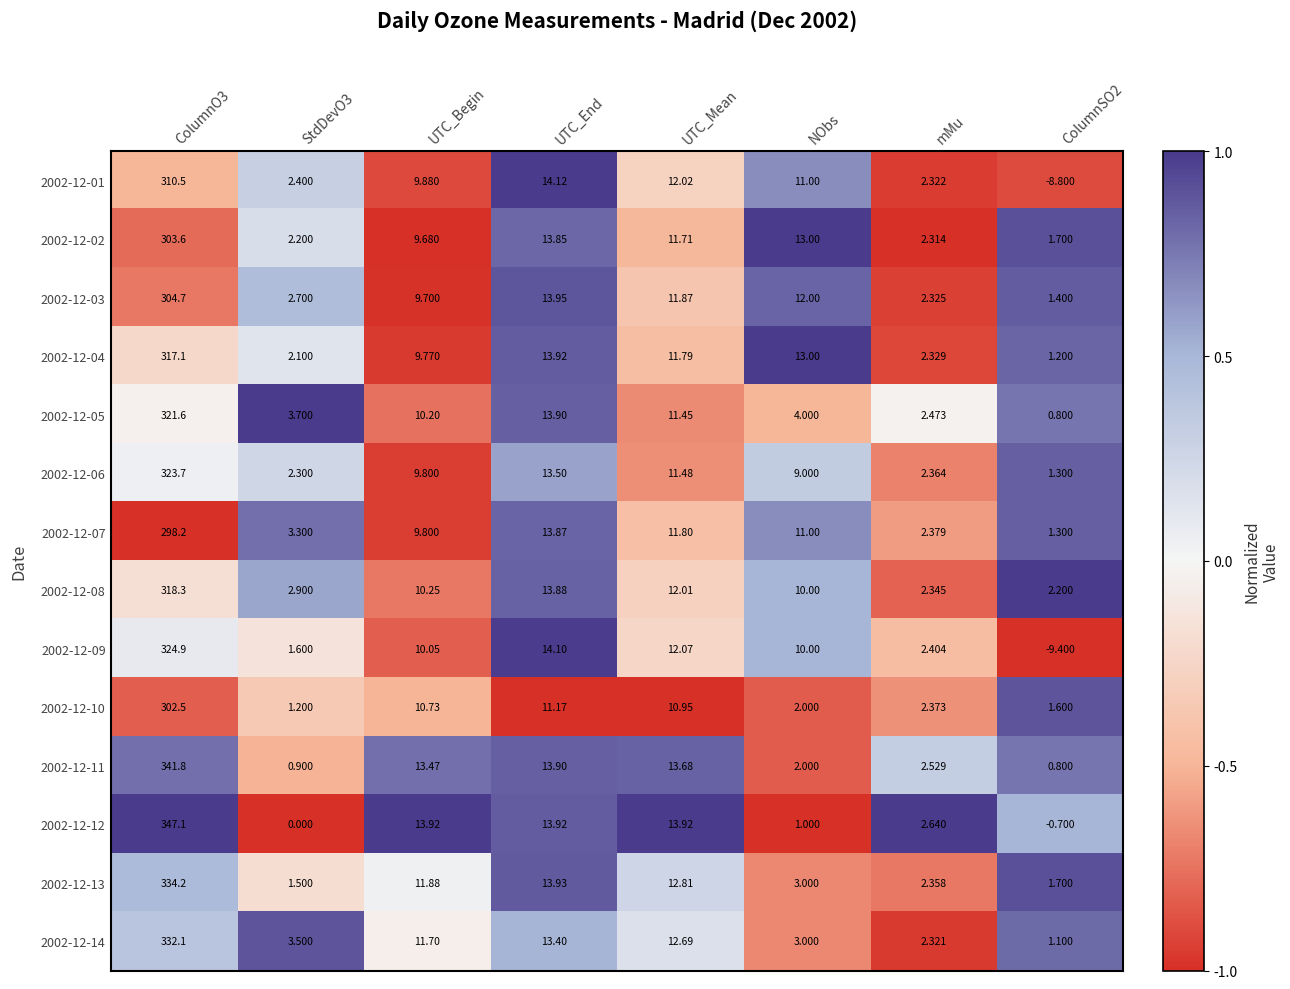

At how many categories does at least one series exceed 0?

8